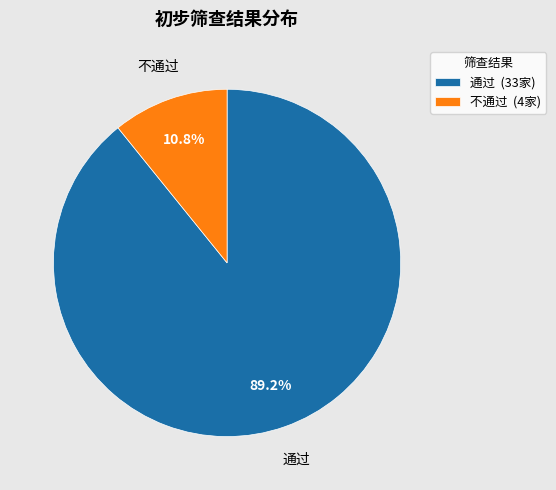

How many segments does this pie chart have?

2